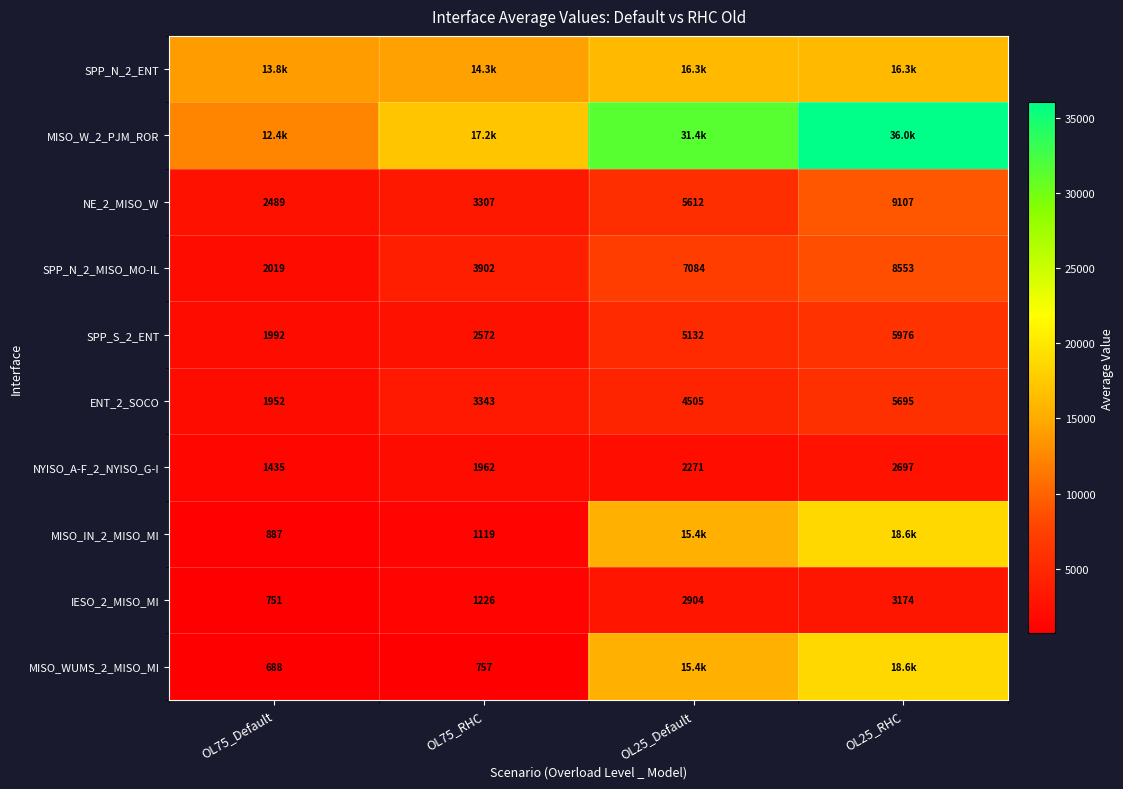

At which category does the chart reach its minimum across all series?

OL75_Default